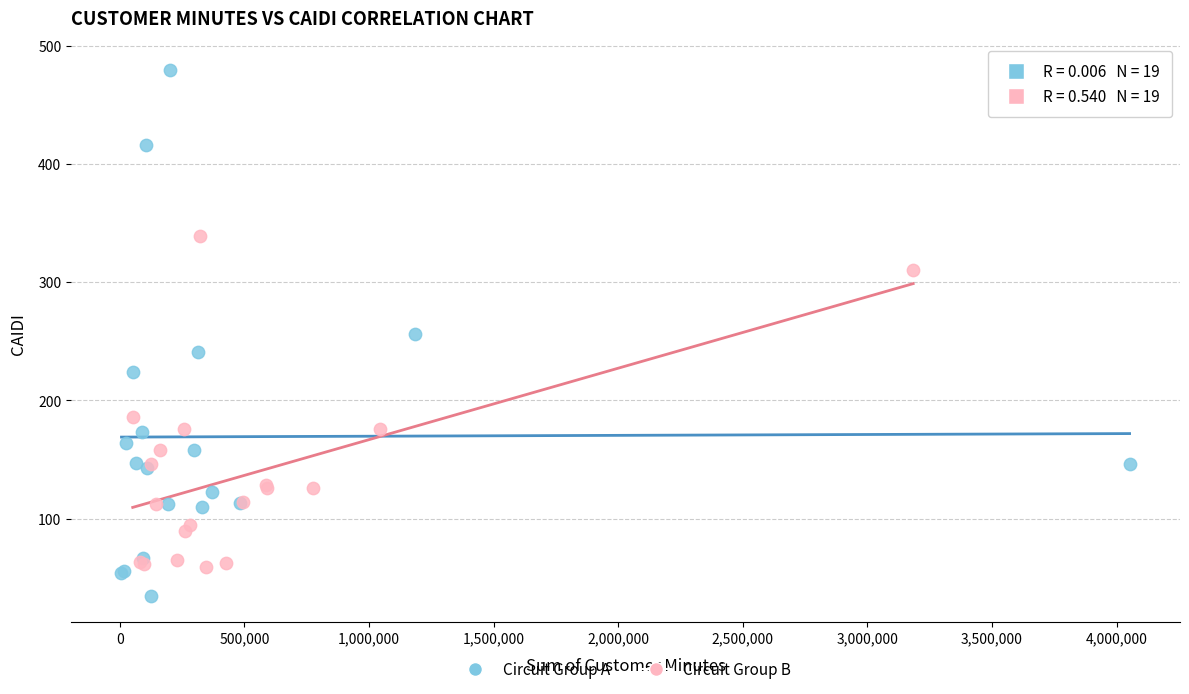

Which series contains the highest Y value?

Circuit Group A